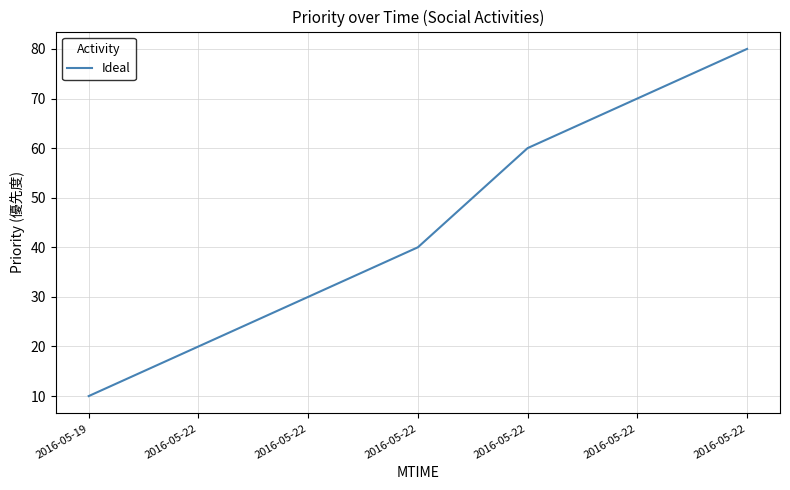

Approximately how many times larger is the value at 2016-05-22 compared to 2016-05-22?

1.2